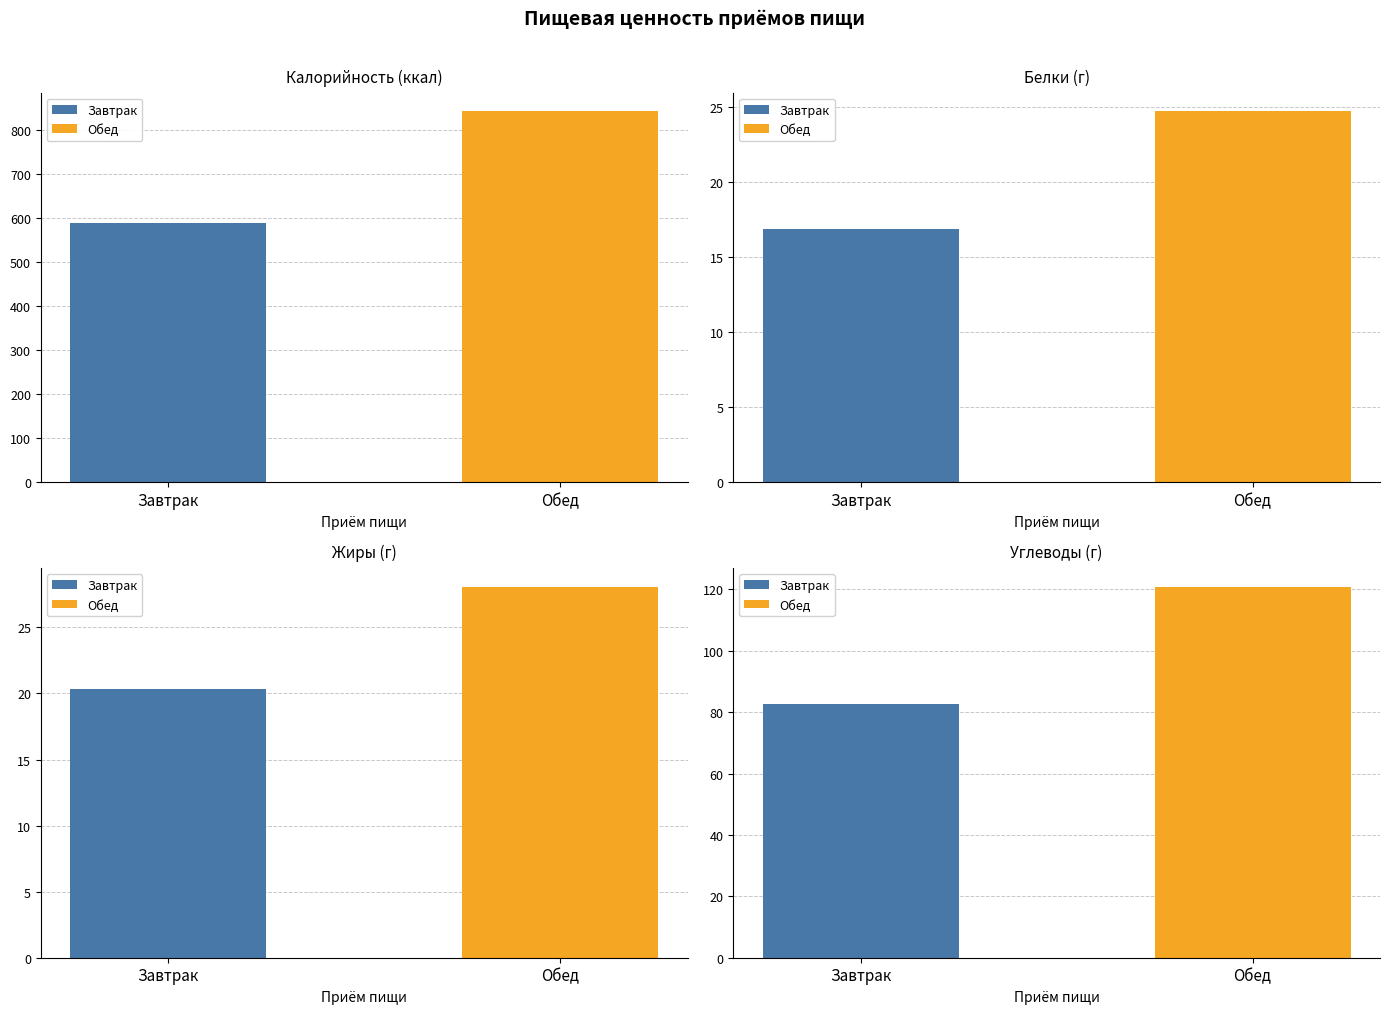

Count the number of categories in the chart.

2